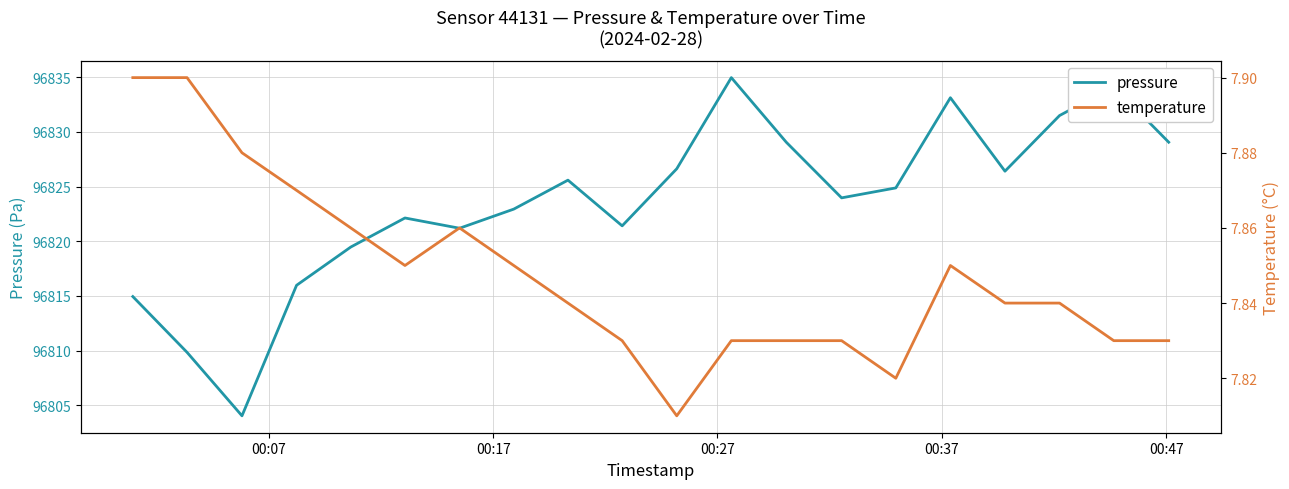

True or false: pressure and temperature intersect in this chart.

False